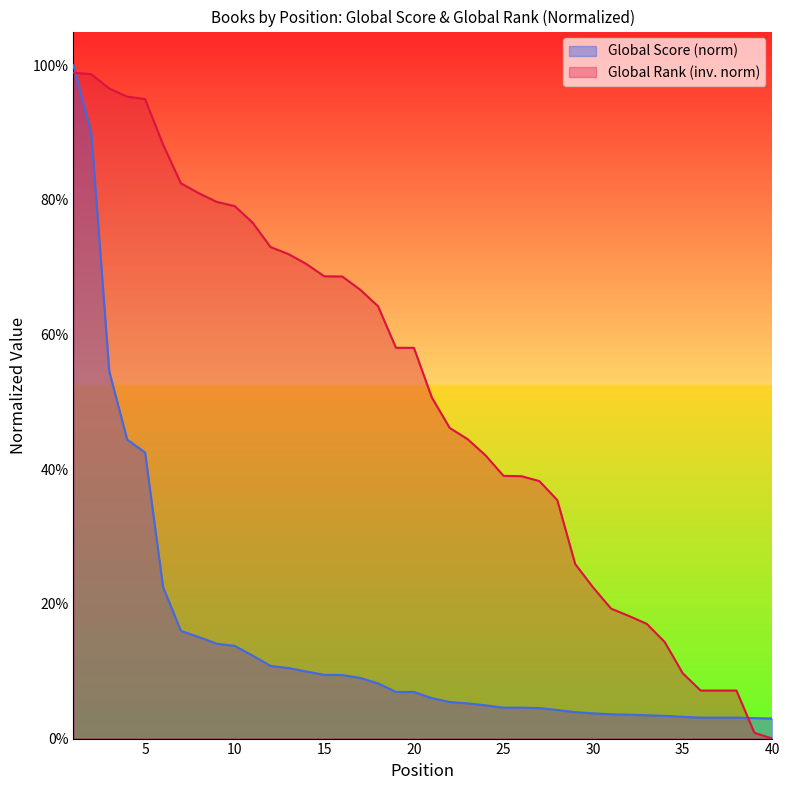

What is the value of the Global Rank point at the 13th from the left?

0.7